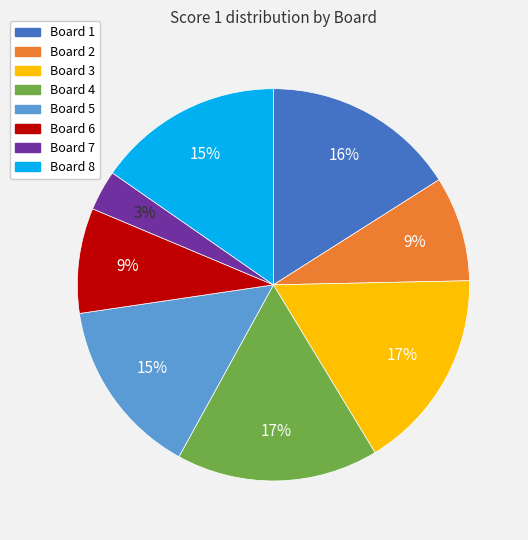

Which category has the smallest portion of the pie?

Board 7